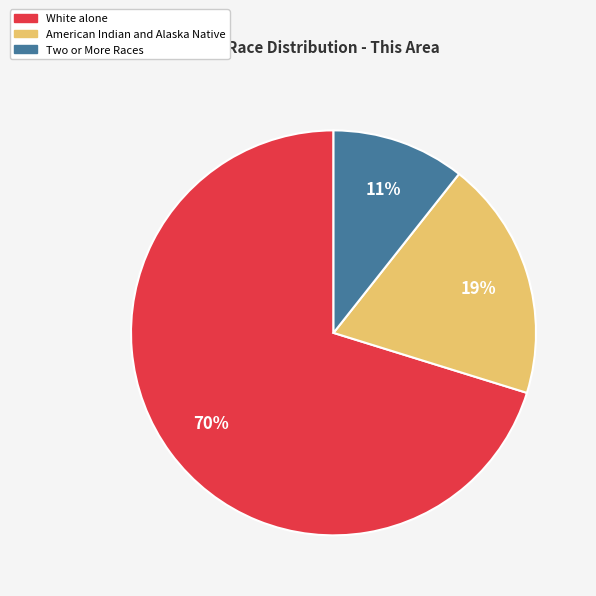

To the nearest percent, what is the combined percentage of Two or More Races and White alone?

81%